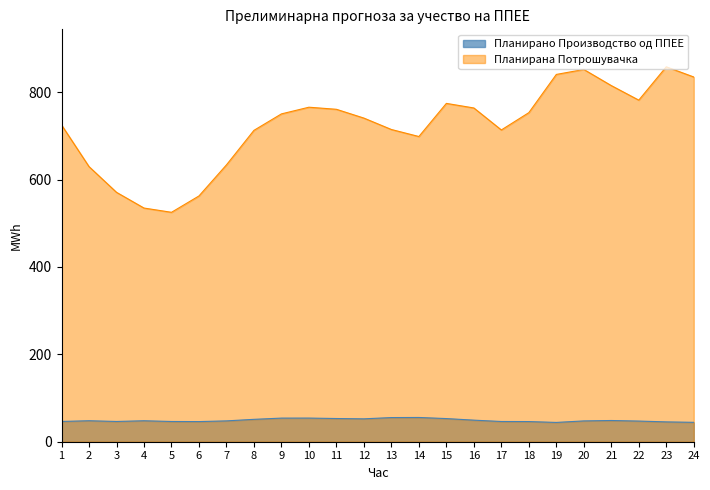

Which has a higher value, 4 or 15?

15